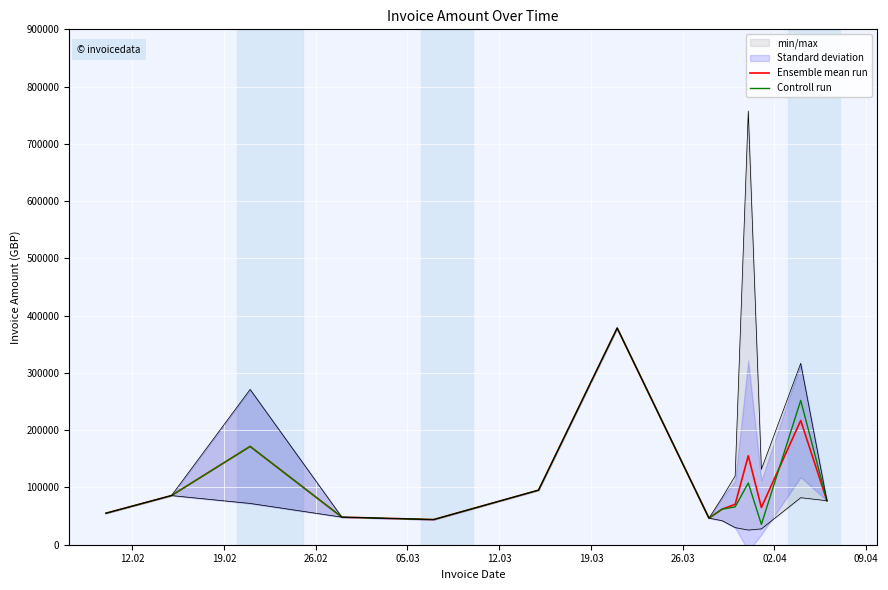

What is the maximum value for Ensemble mean run?

378302.6